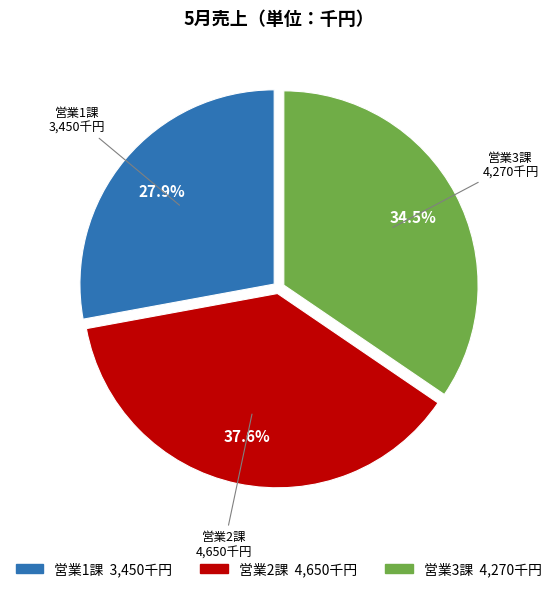

Rank the categories by value from highest to lowest.

営業2課, 営業3課, 営業1課